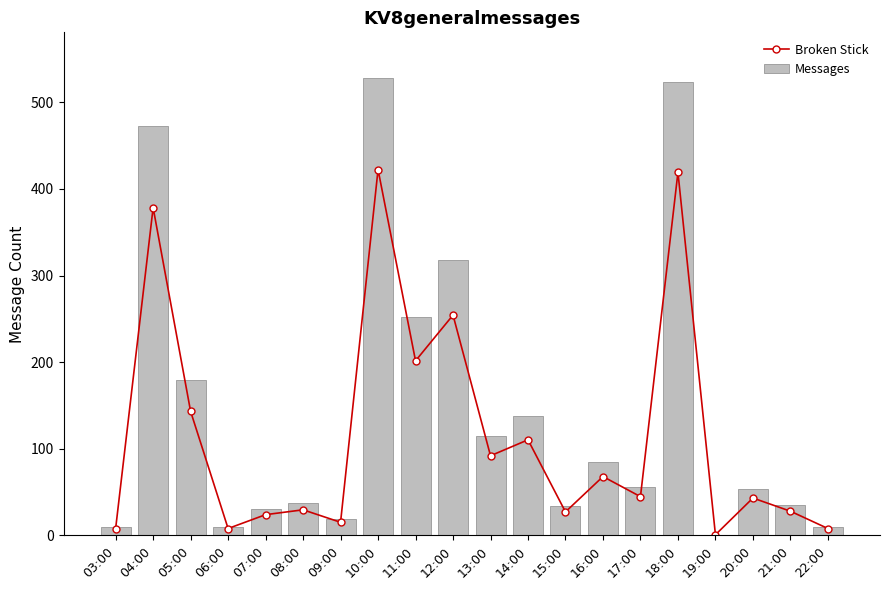

Which series has the largest range (max minus min)?

Messages